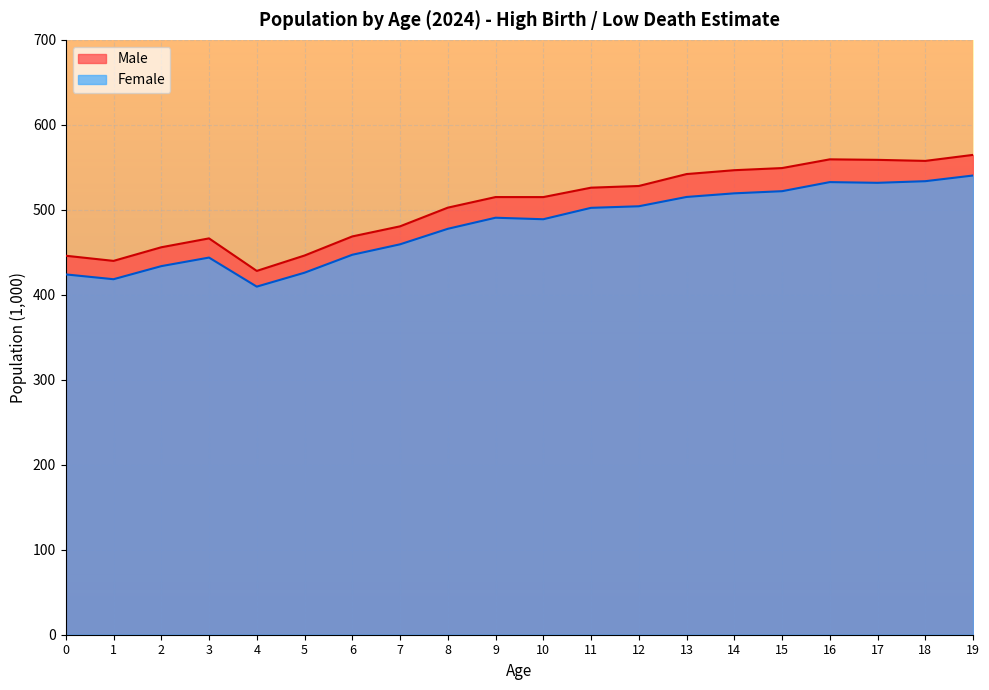

How many data points in Female are less than 490?

10